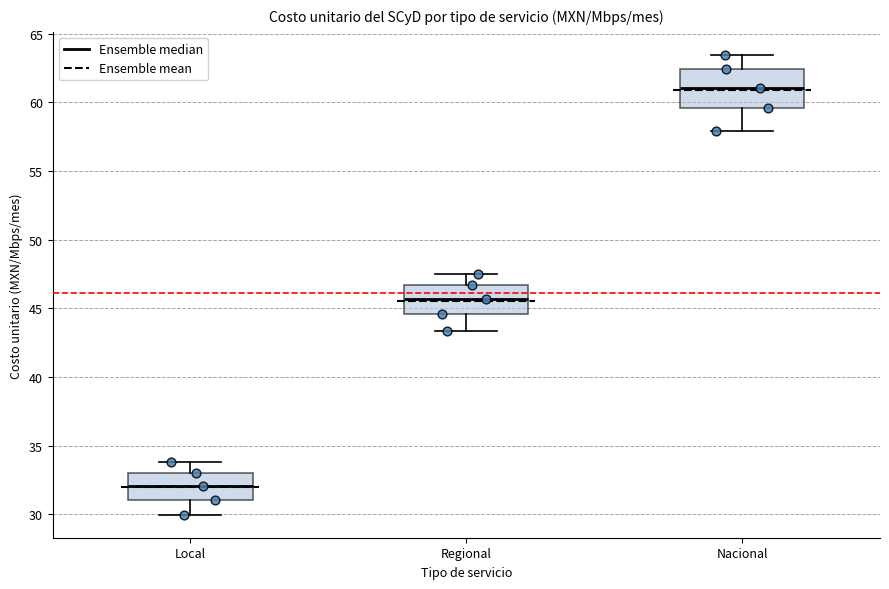

Which box's median line is the lowest?

Local